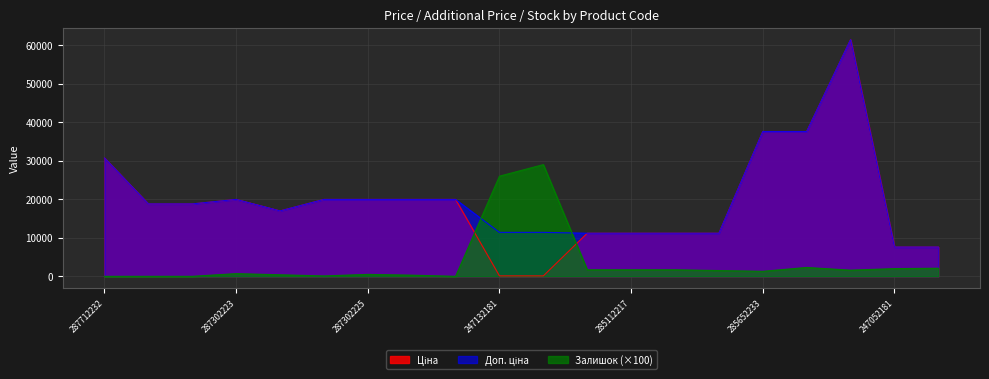

At how many categories does at least one series exceed 19889?

11